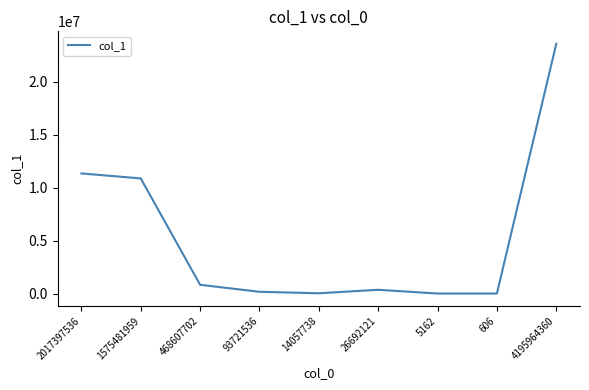

What position from the right is 14057738?

5